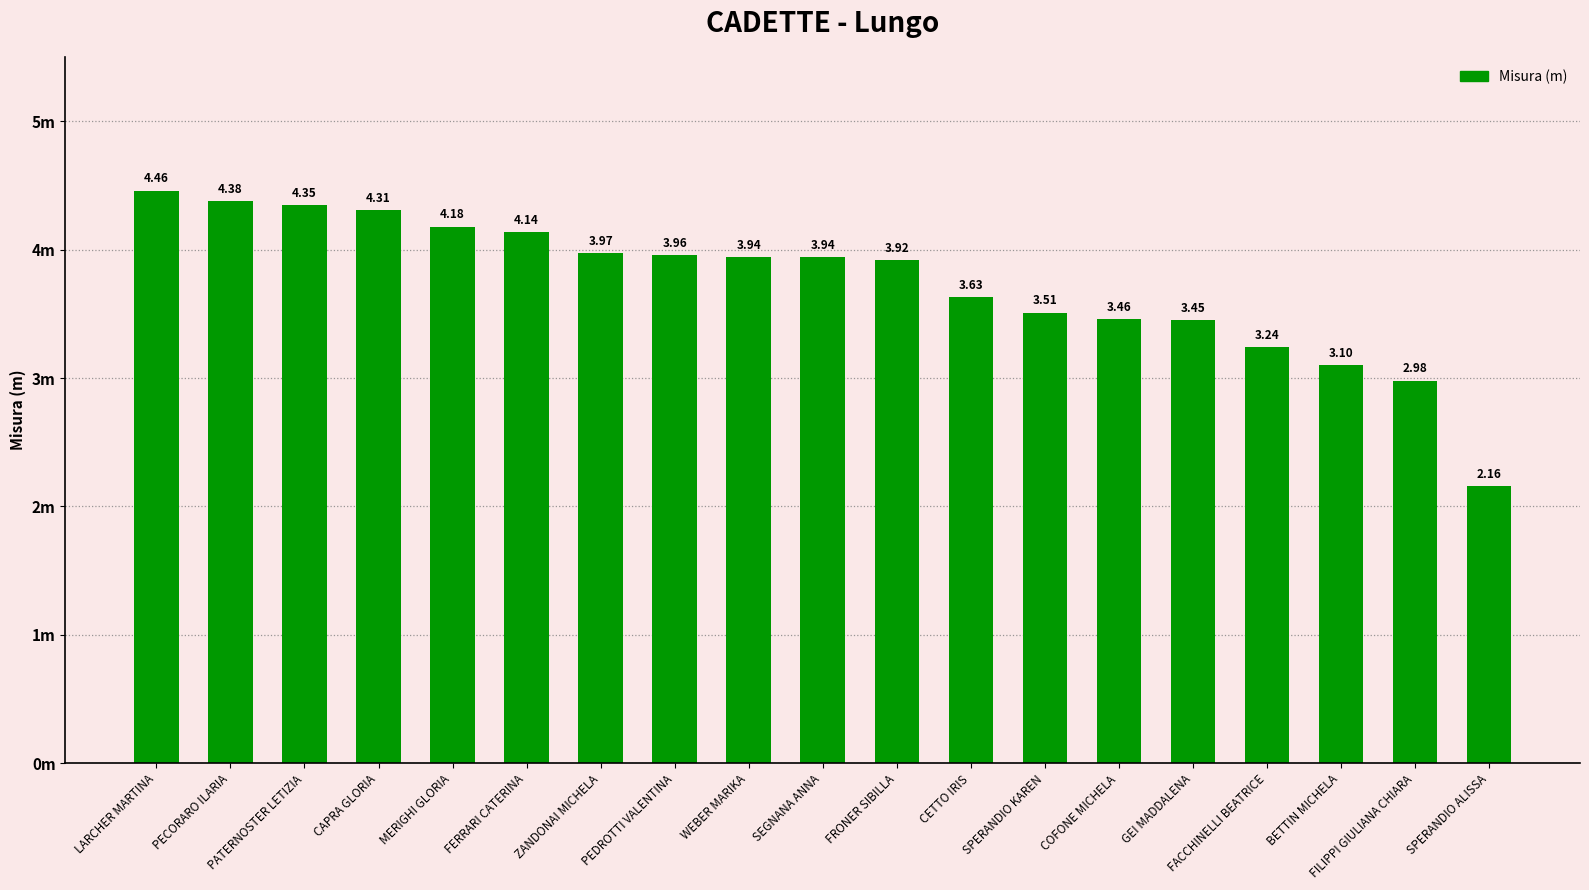

The value at CAPRA GLORIA is 4.3. True or false?

True